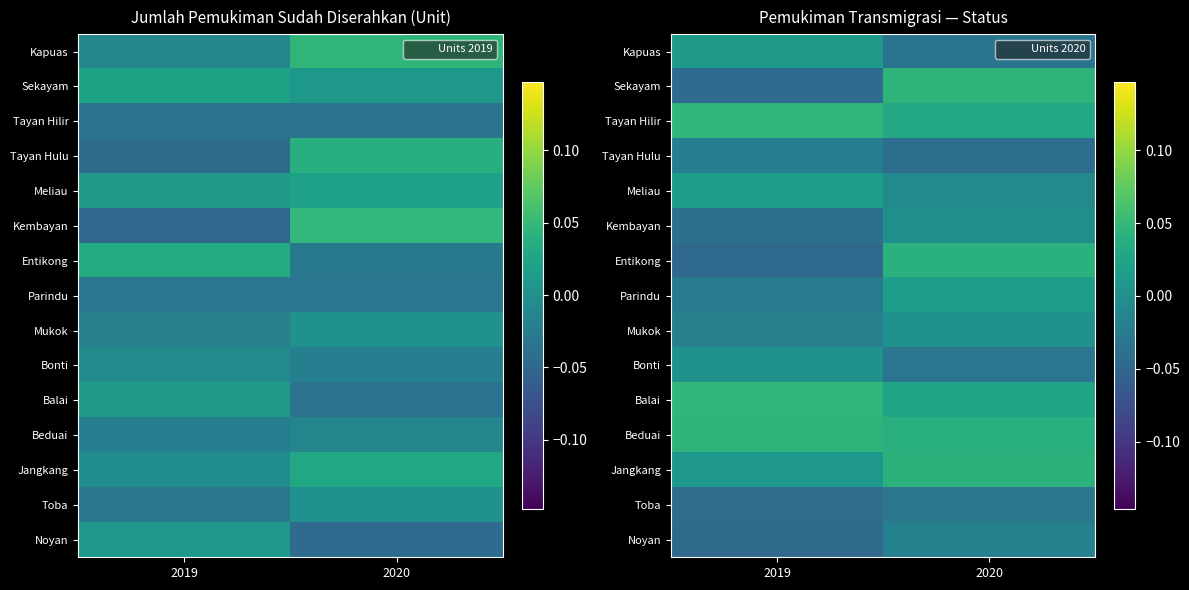

What is the spread (max minus min) of values at 2020?

0.1